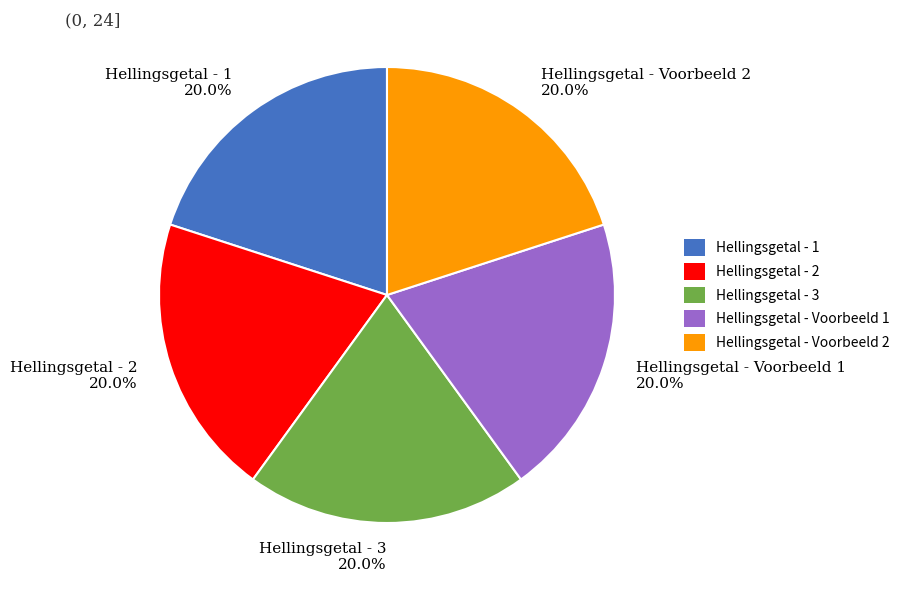

What percentage is the Hellingsgetal - Voorbeeld 2 slice, to the nearest percent?

20%